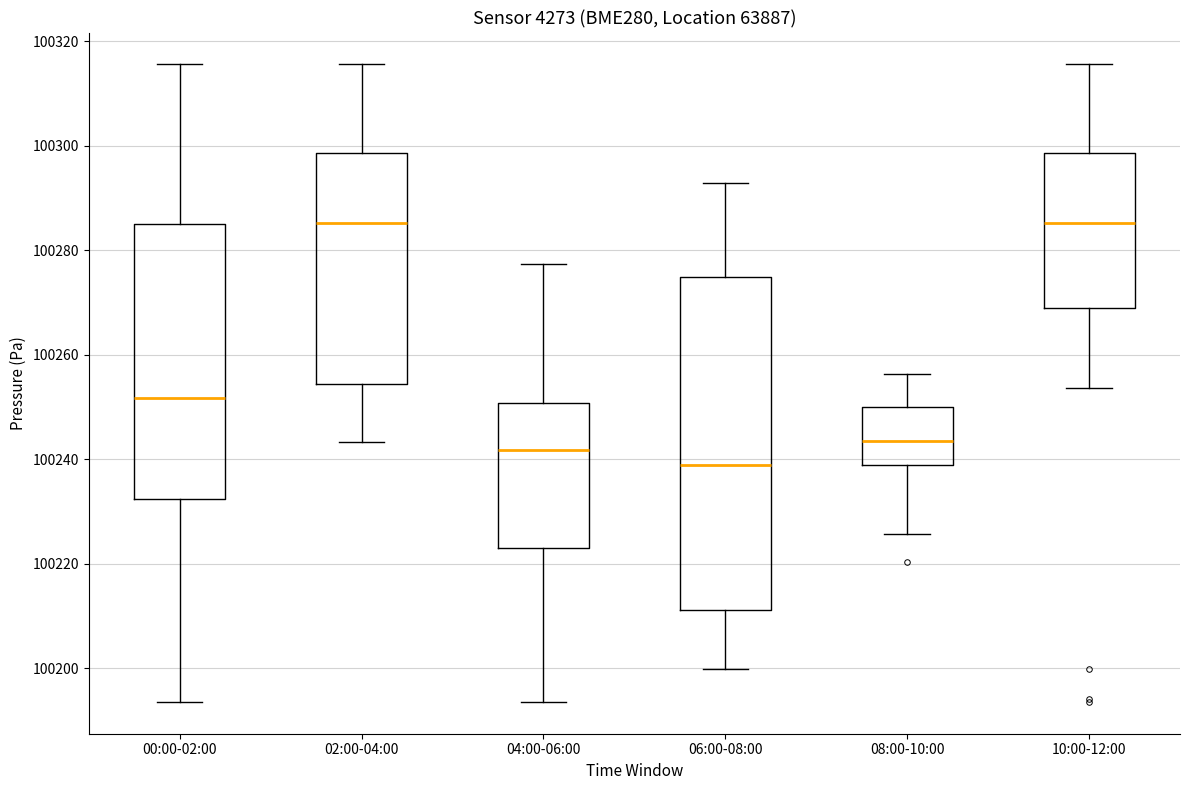

Which box is the tallest, from its lower edge to its upper edge?

06:00-08:00